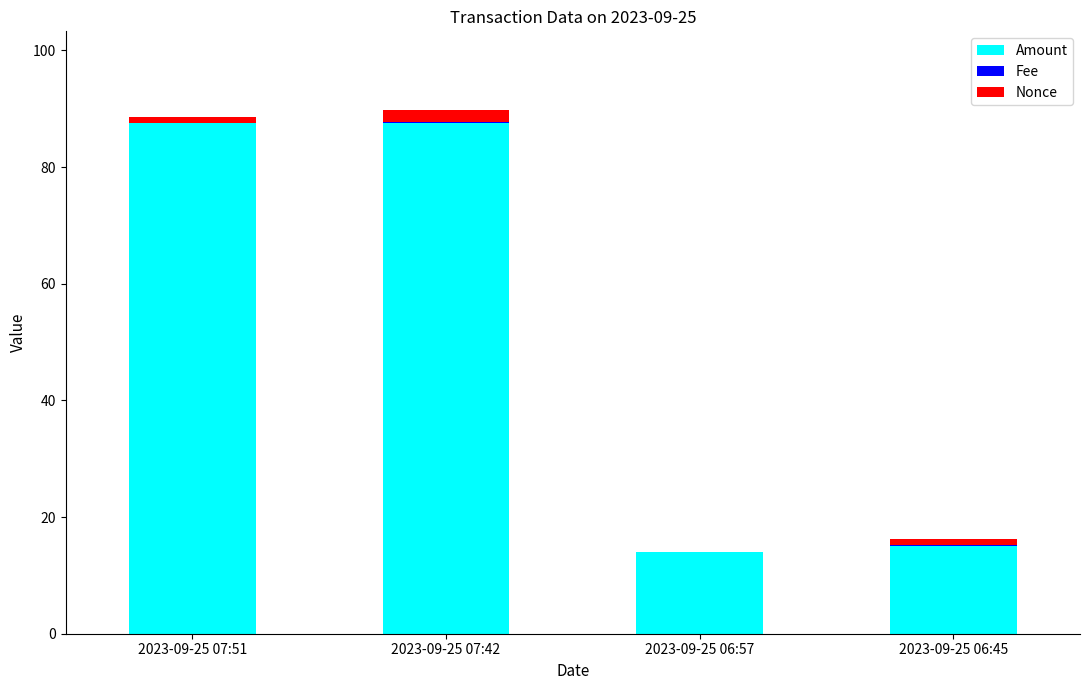

Does the chart contain stacked bars?

Yes